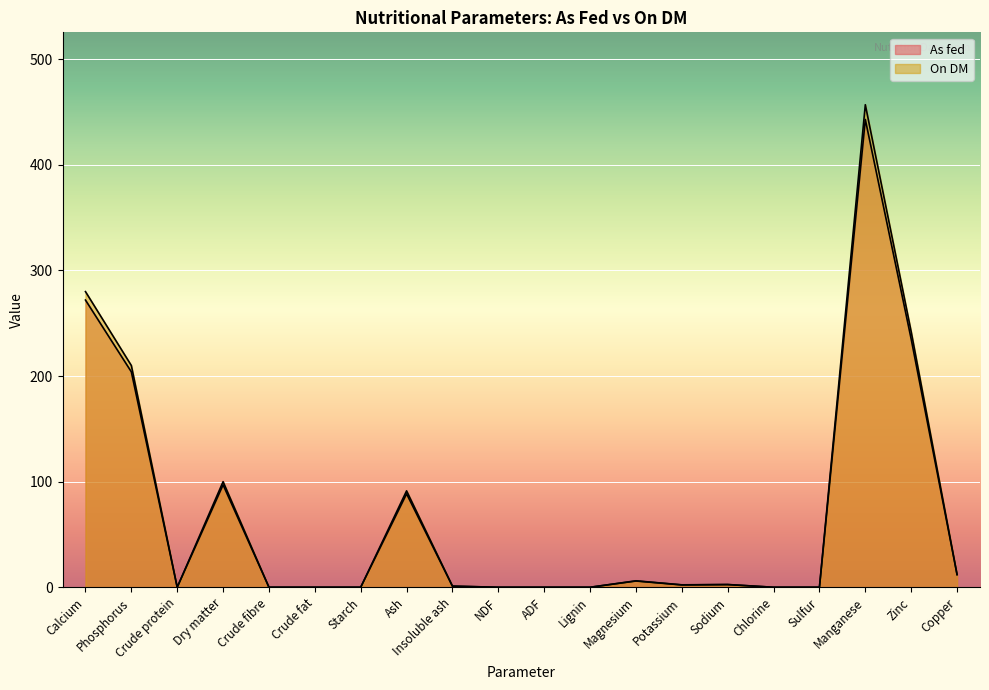

What position from the right is Manganese?

3